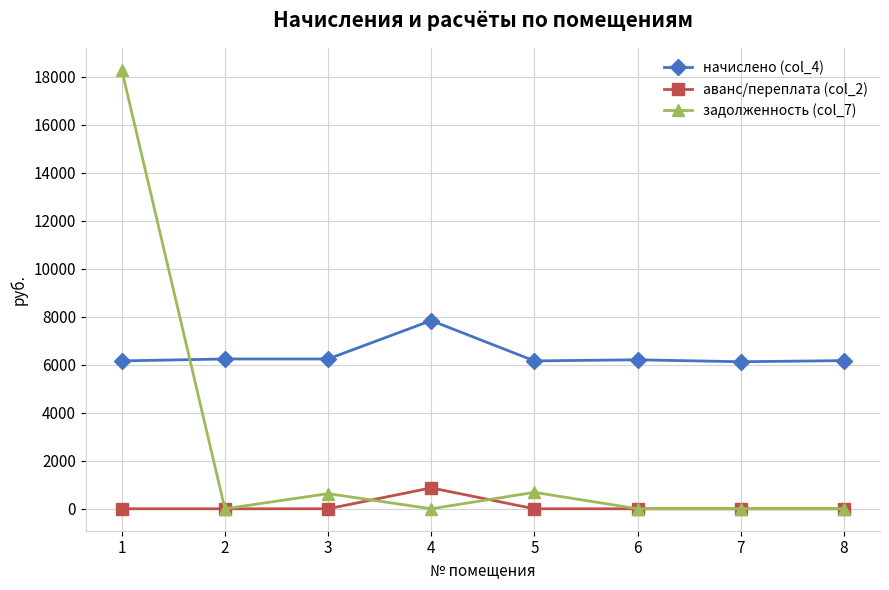

At how many categories does at least one series exceed 7978?

1